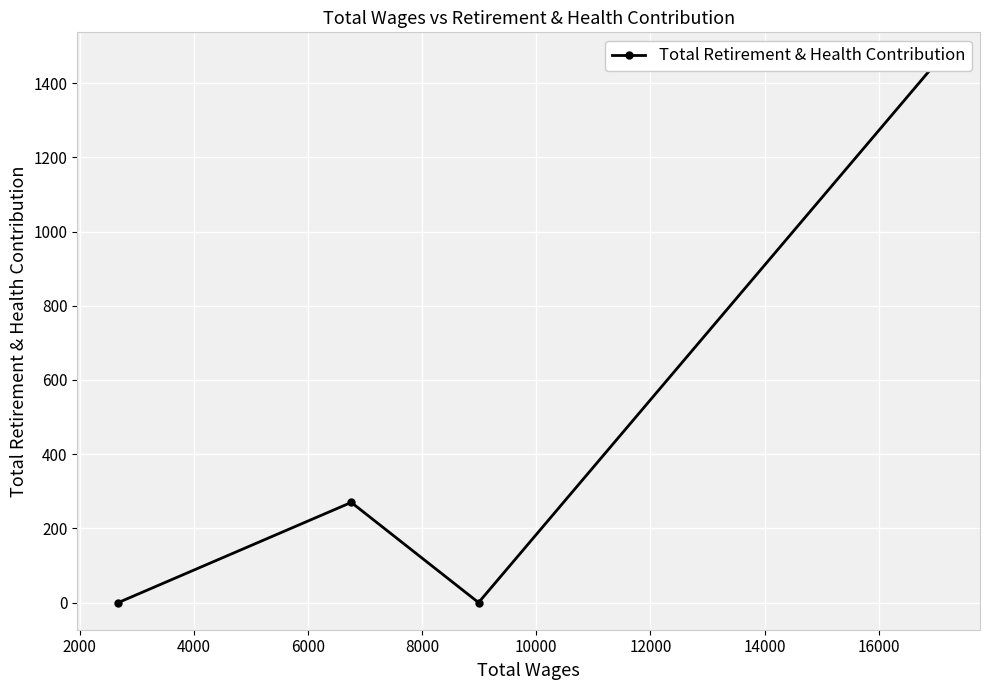

True or false: the data has more than 2 interior local peaks.

False